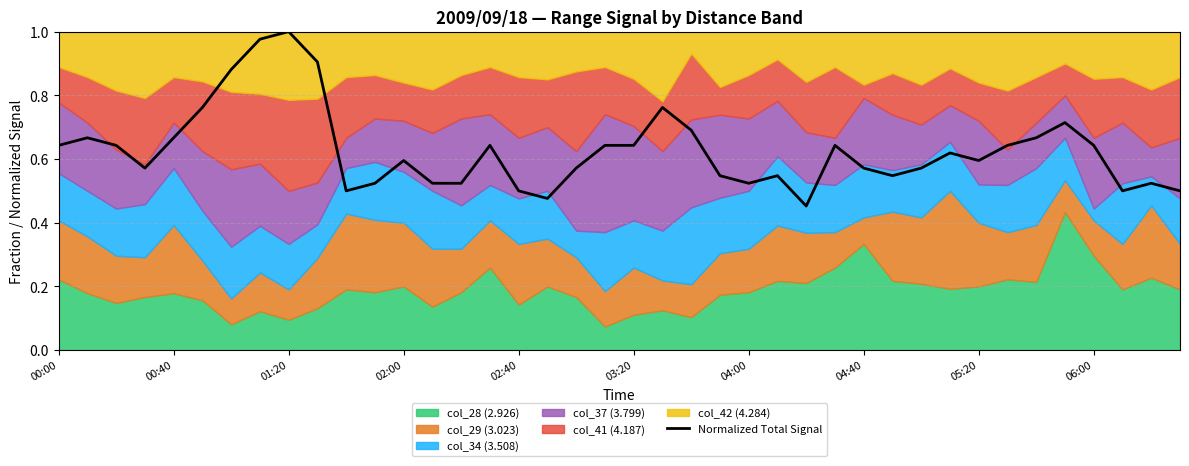

True or false: Normalized Total Signal has a value of 0.1 at 02:40.

False